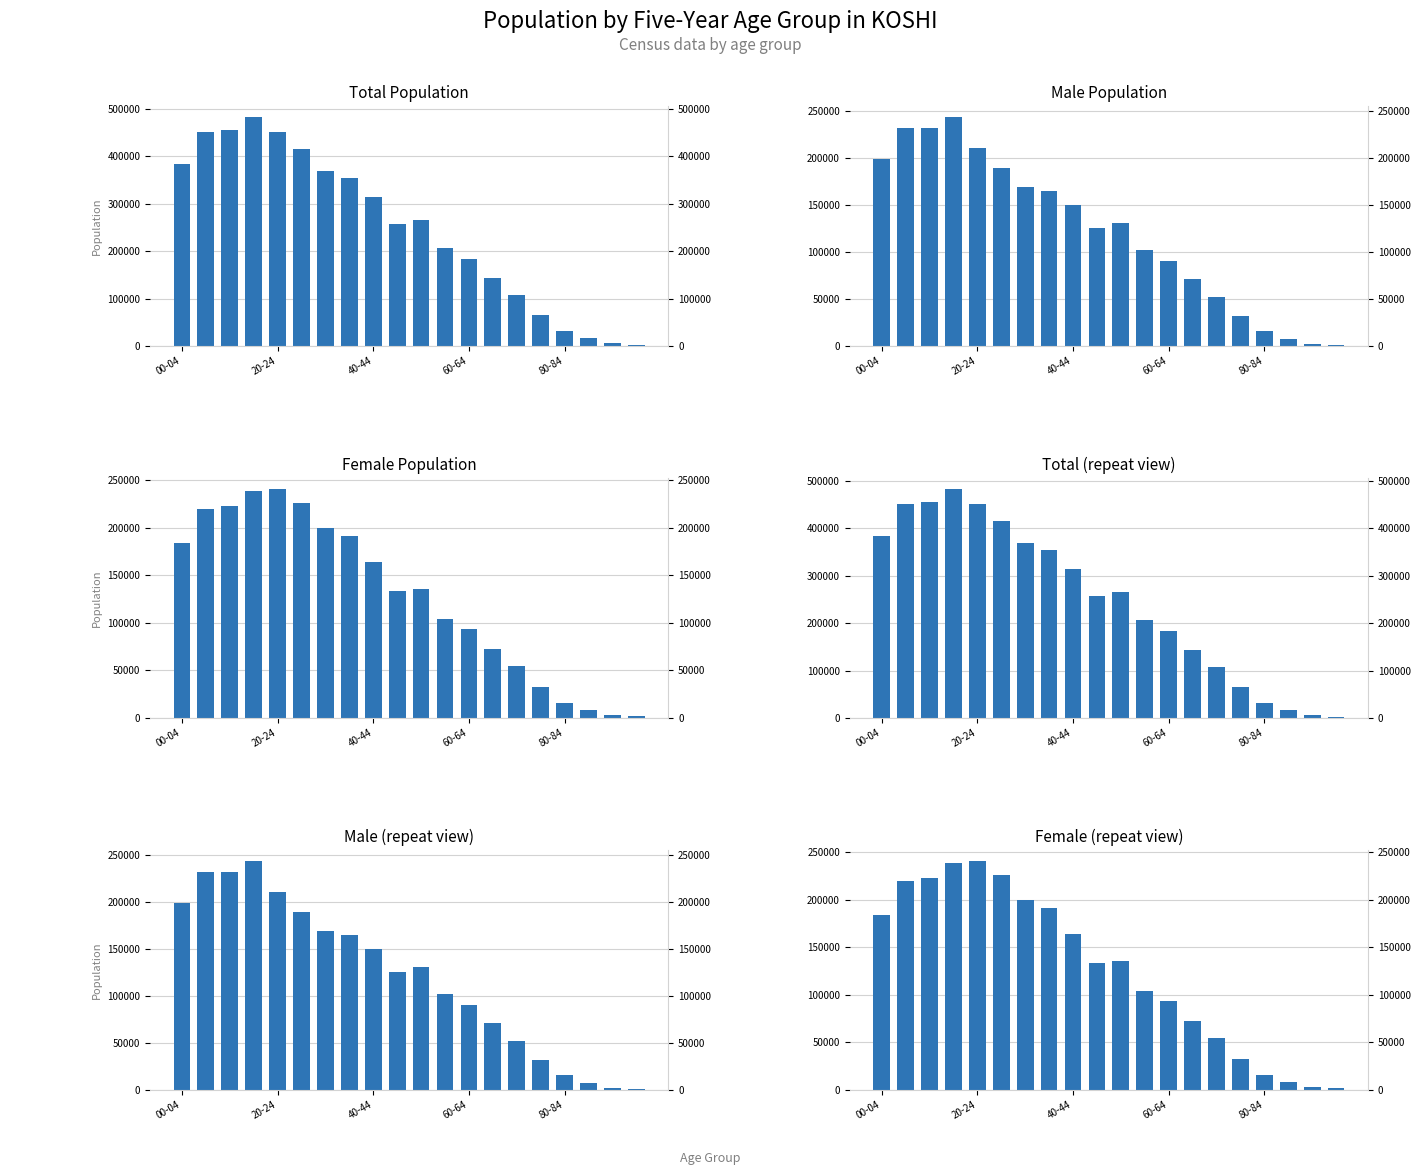

How many data points in Total are above 265648?

9